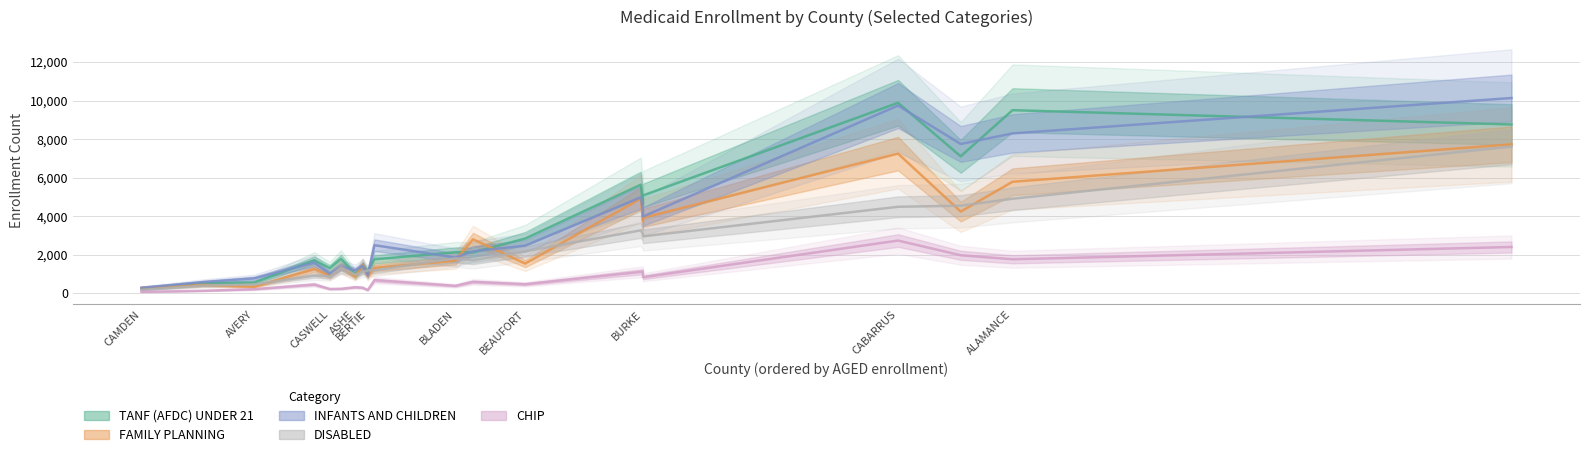

At which label does TANF (AFDC) UNDER 21 reach its minimum?

CAMDEN